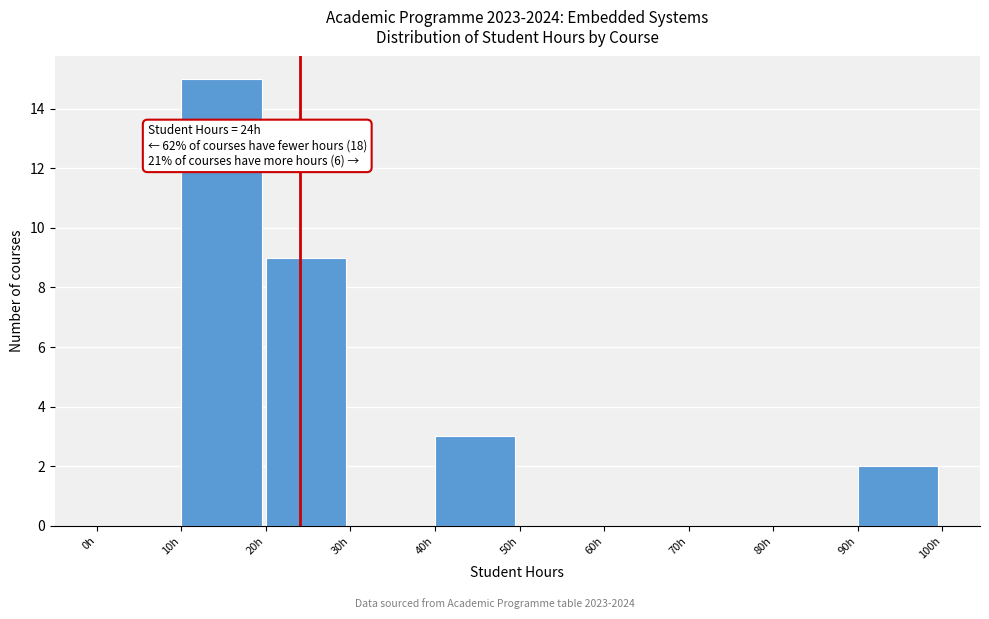

Which range on the x-axis has the tallest bar?

10 to 20